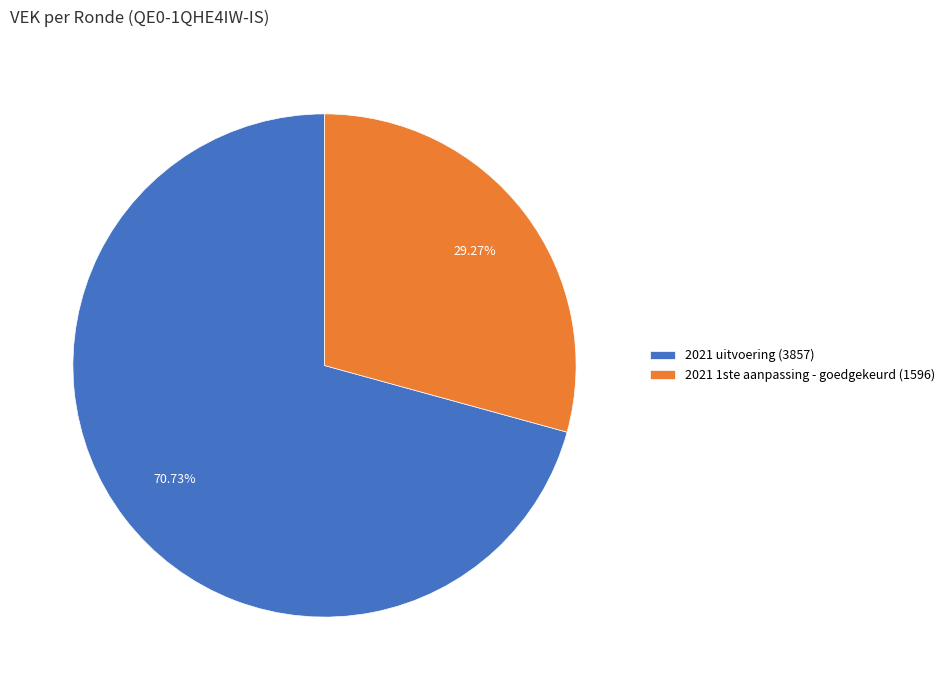

How many slices are in this pie chart?

2